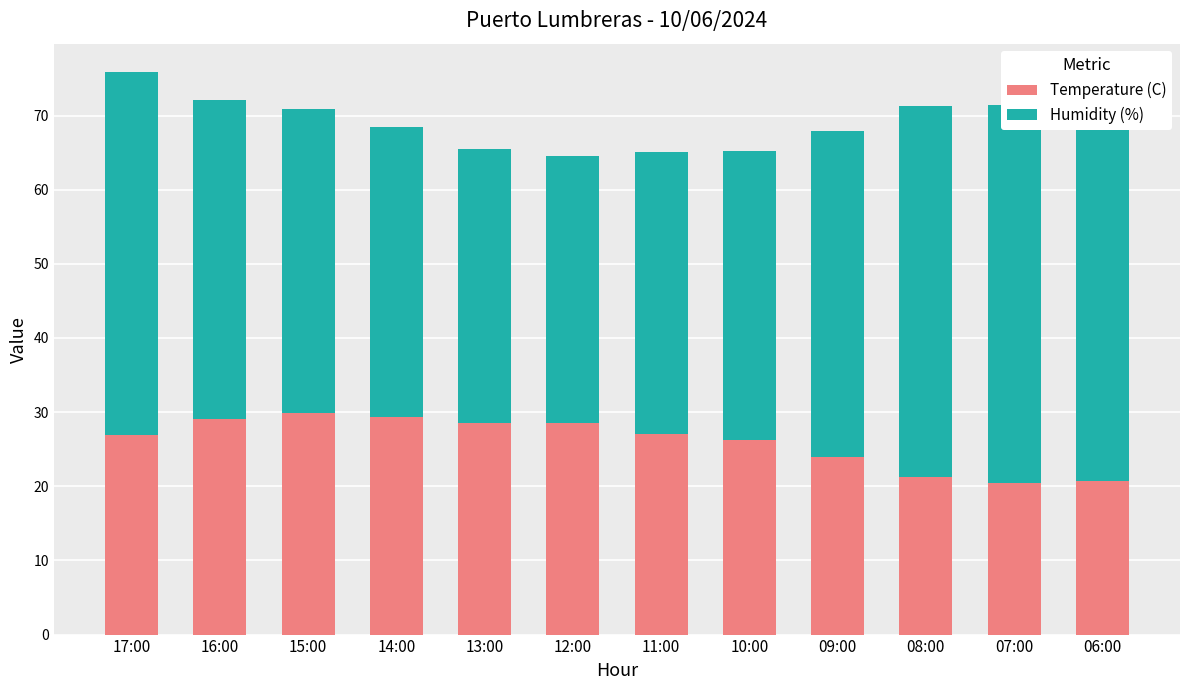

Reading left to right, transcribe all the data shown in this chart.

Temperature (C): 26.9	29.1	29.9	29.4	28.5	28.5	27.1	26.2	23.9	21.3	20.4	20.7
Humidity (%): 49.0	43.0	41.0	39.0	37.0	36.0	38.0	39.0	44.0	50.0	51.0	49.0